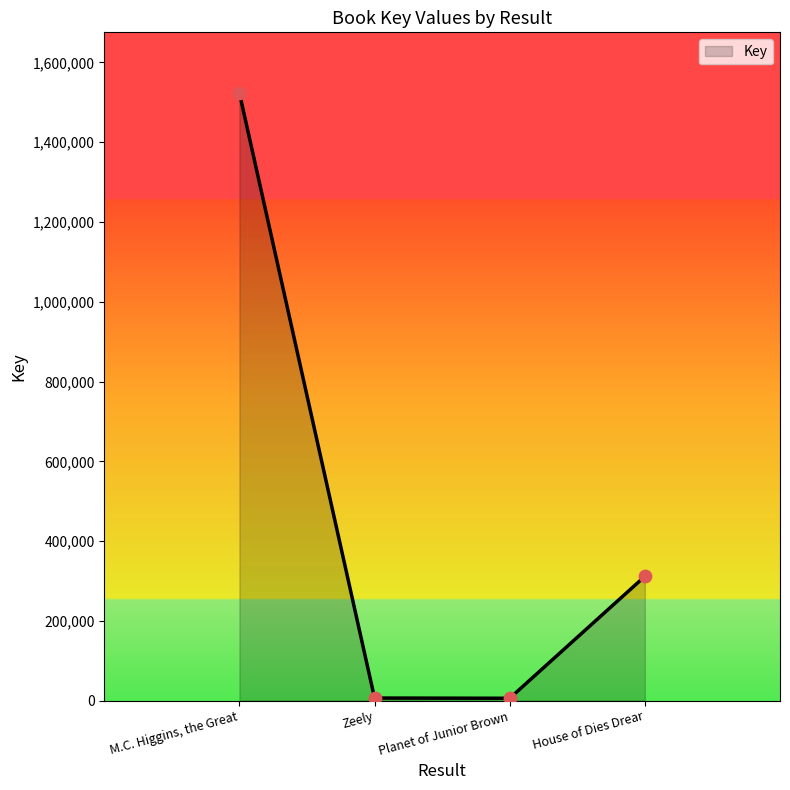

What is the ratio of the value at House of Dies Drear to the value at Planet of Junior Brown?

52.9